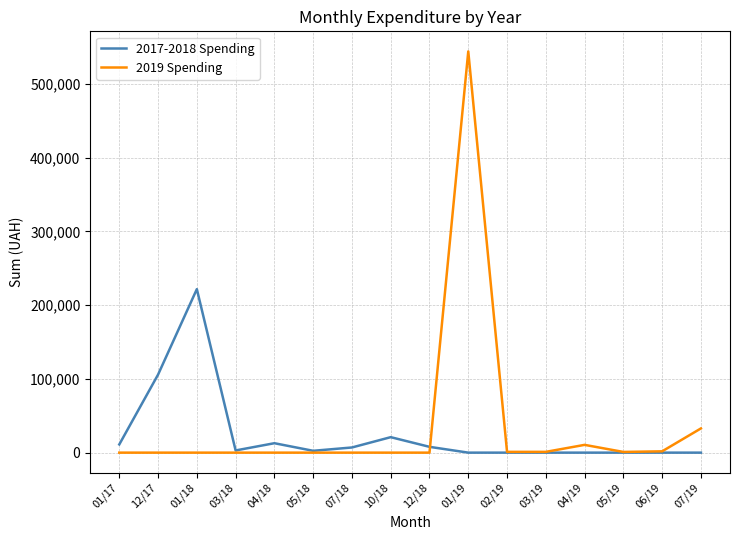

At 12/17, list the series in order from smallest to largest.

2019 Spending, 2017-2018 Spending